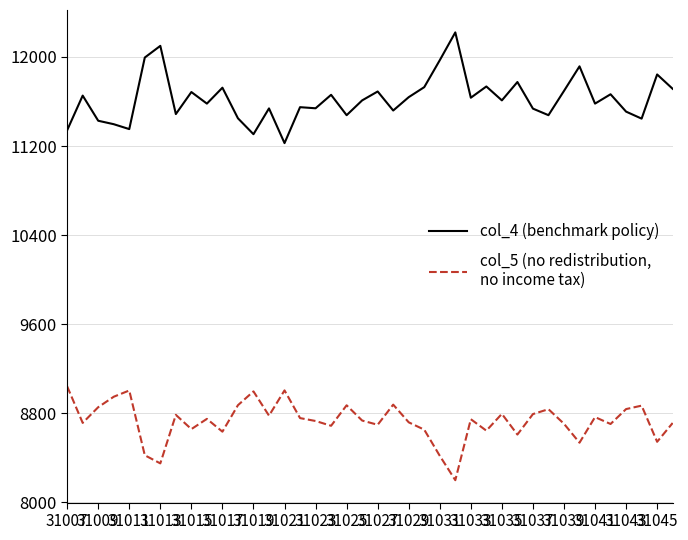

What is the smallest value displayed?

8197